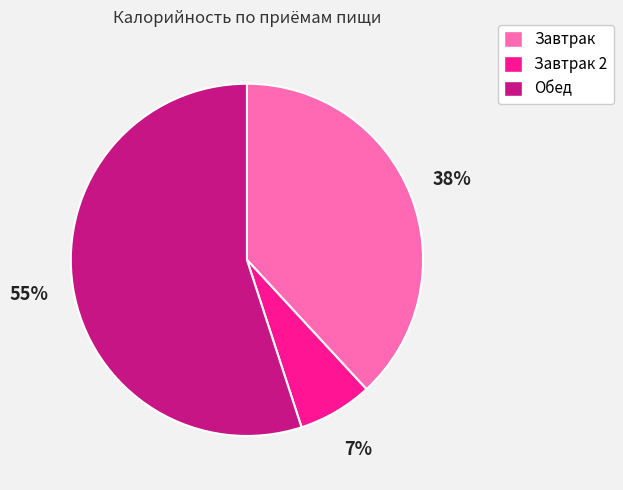

Between Завтрак and Завтрак 2, which is larger?

Завтрак